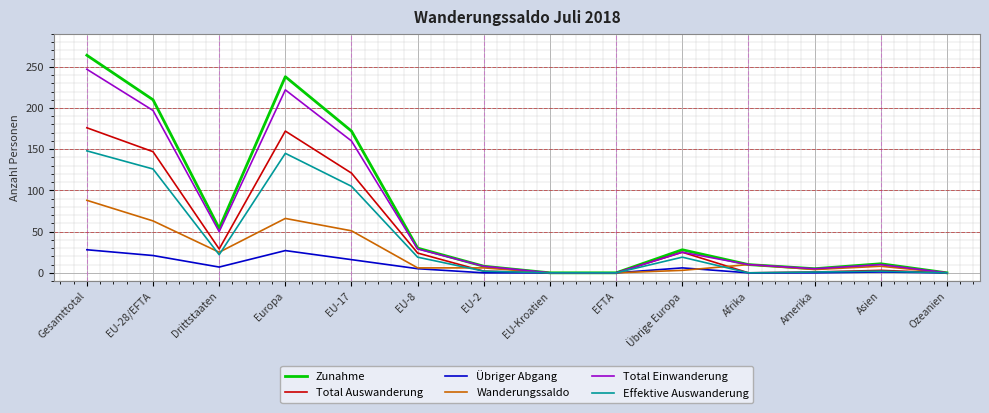

Where is the first local minimum for Übriger Abgang?

Drittstaaten